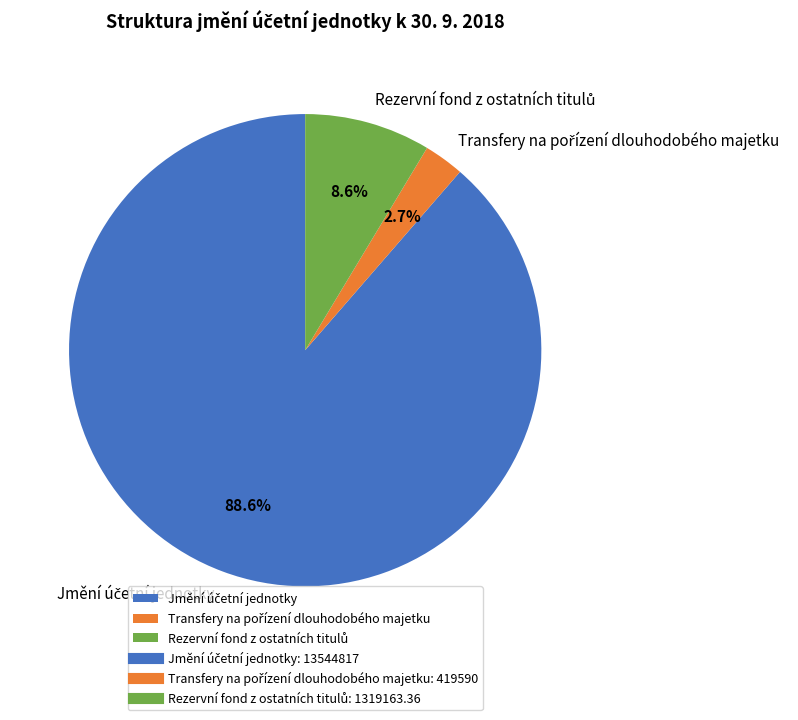

Count the number of slices in the pie.

3